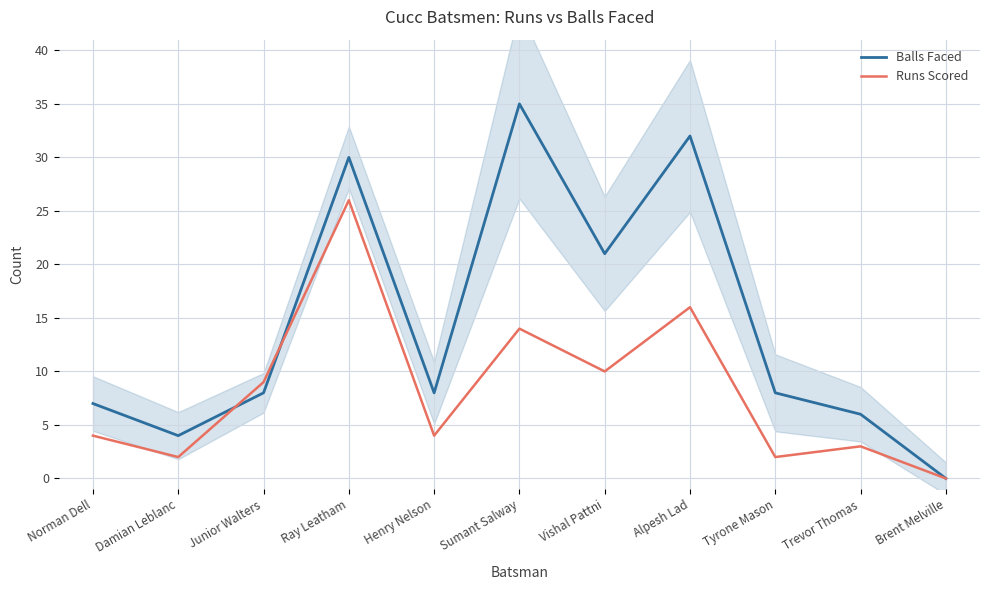

Rank the series at Trevor Thomas from highest to lowest value.

Balls Faced, Runs Scored